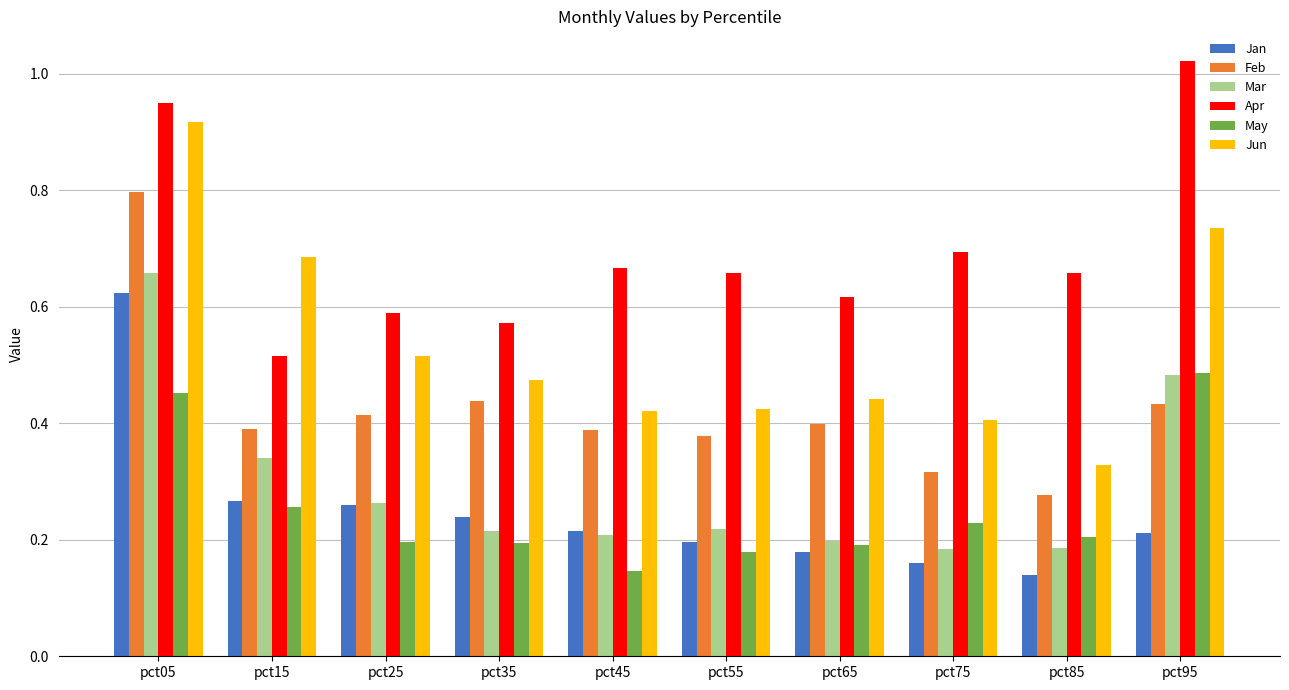

What is the sum of all Feb values?

4.2